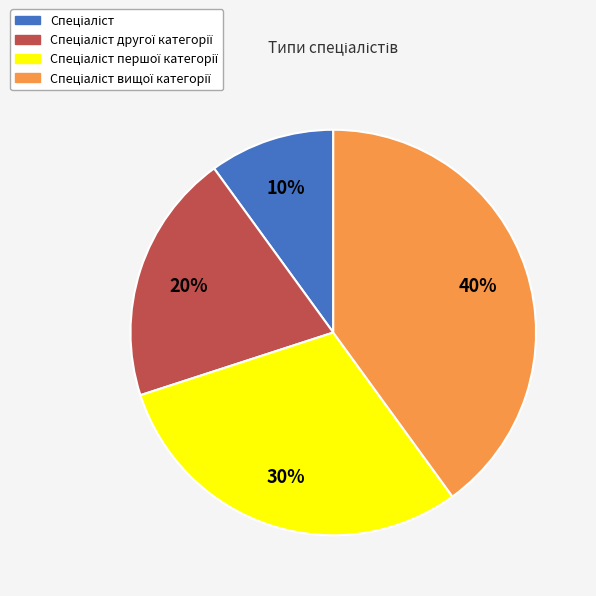

Is there a majority slice in this chart?

No